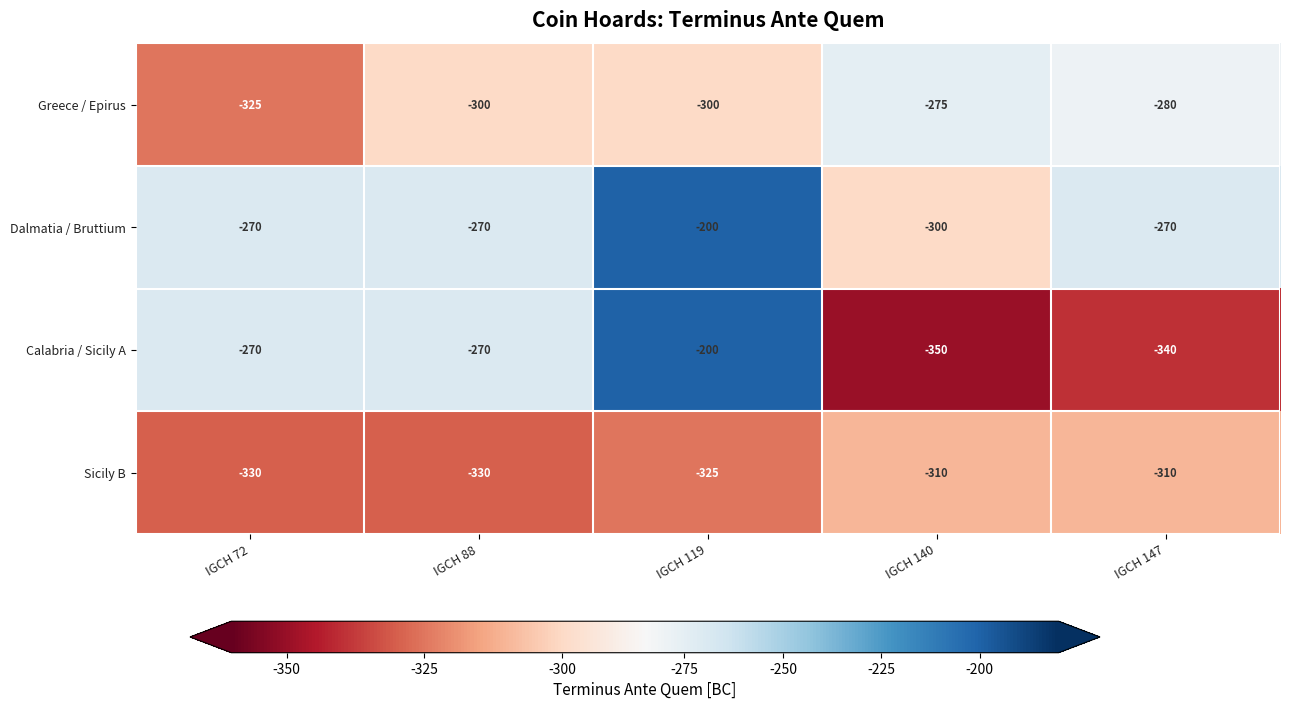

The value of Sicily B at IGCH 147 is -425. True or false?

False